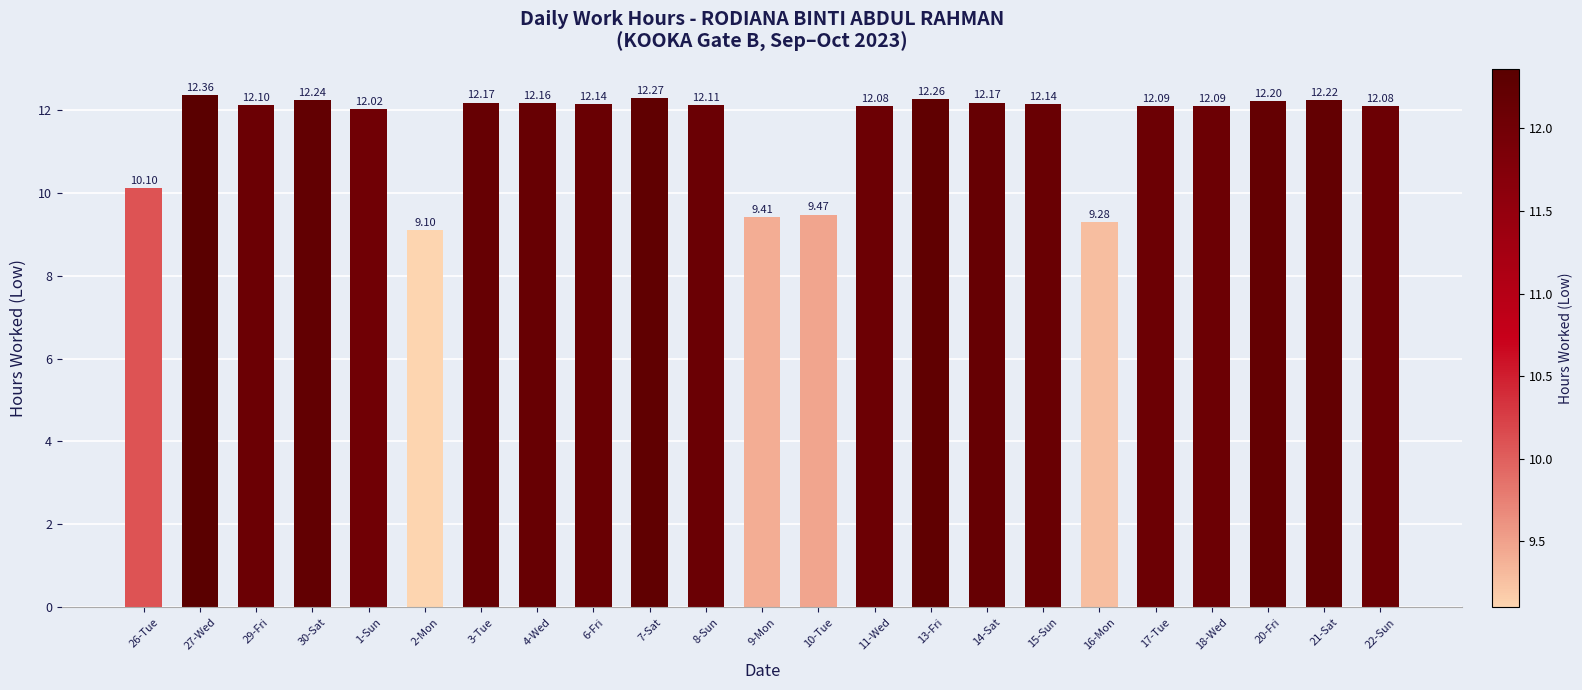

Where does the data first go above 12?

27-Wed